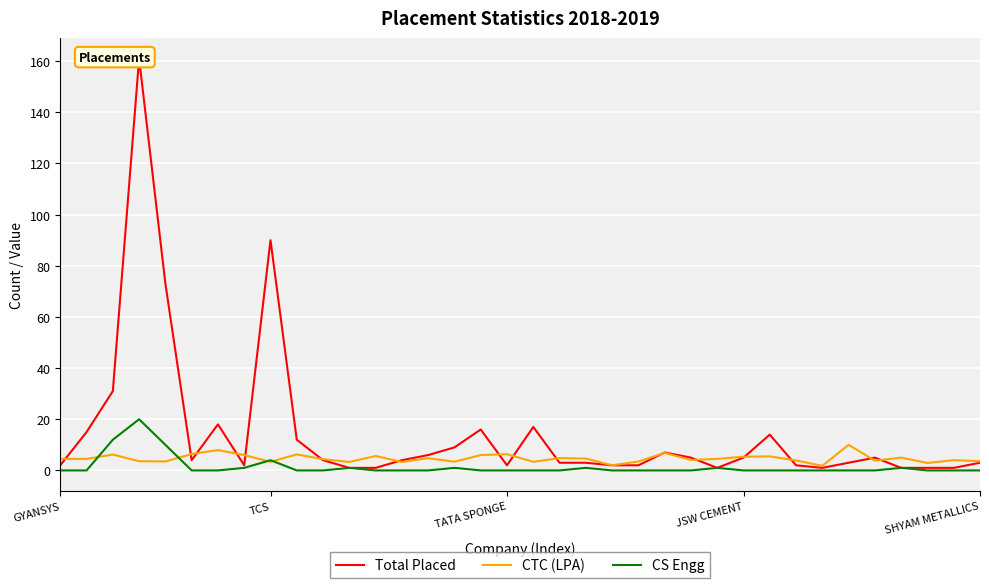

True or false: CTC (LPA) has more than 2 points higher than both neighbors.

True